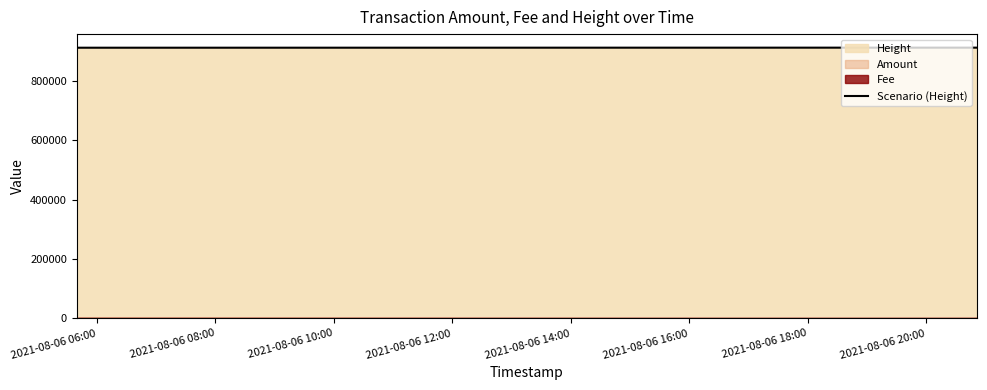

True or false: Scenario (Height) has more than 1 points higher than both neighbors.

False